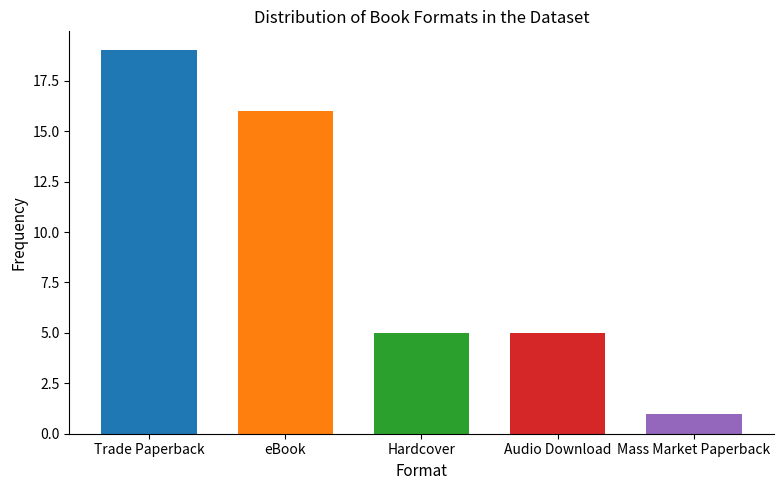

Between Hardcover and Audio Download, which is larger?

Hardcover